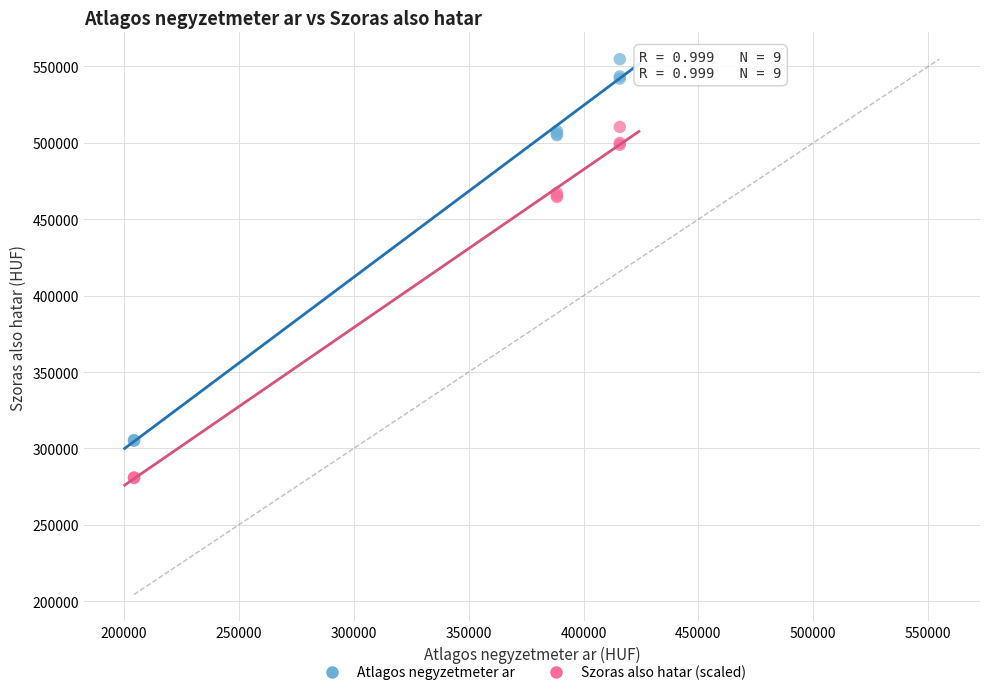

Which series reaches the minimum Y coordinate?

Szoras also hatar (scaled)